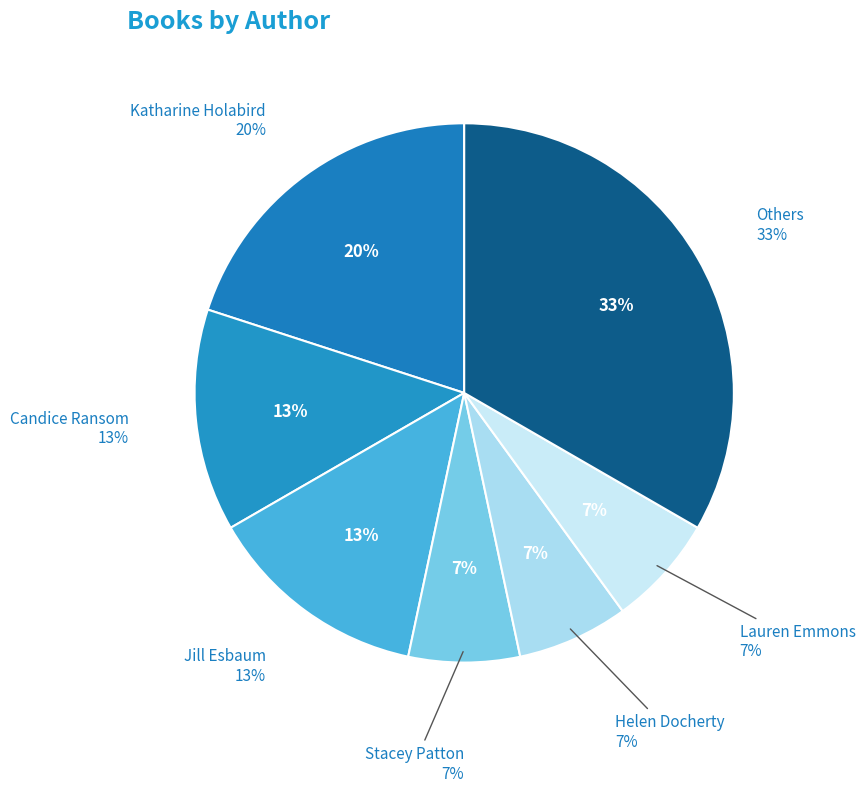

The Lauren Emmons slice represents 7% of the pie. True or false?

True